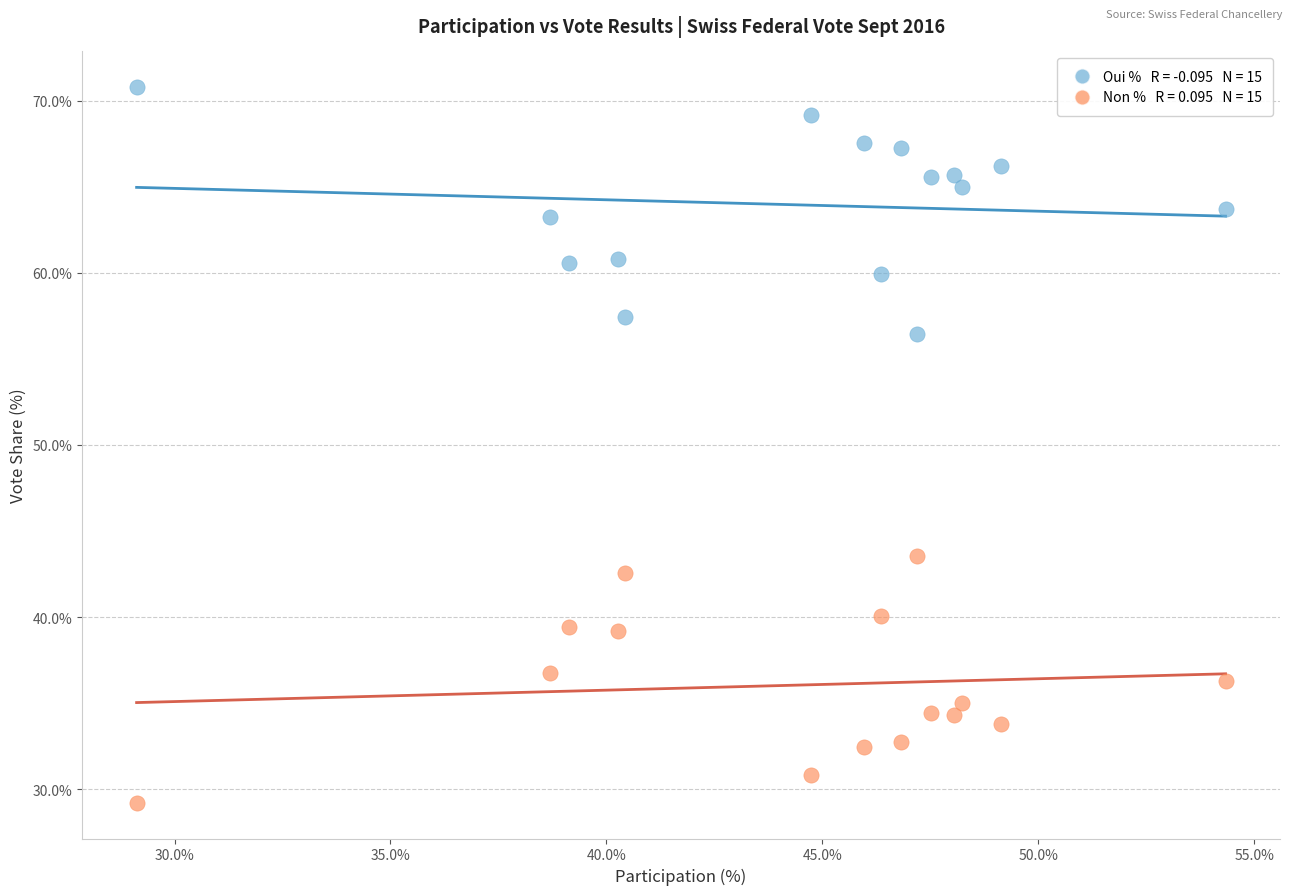

Across all data points, what is the range of Y values (max minus min)?

41.6